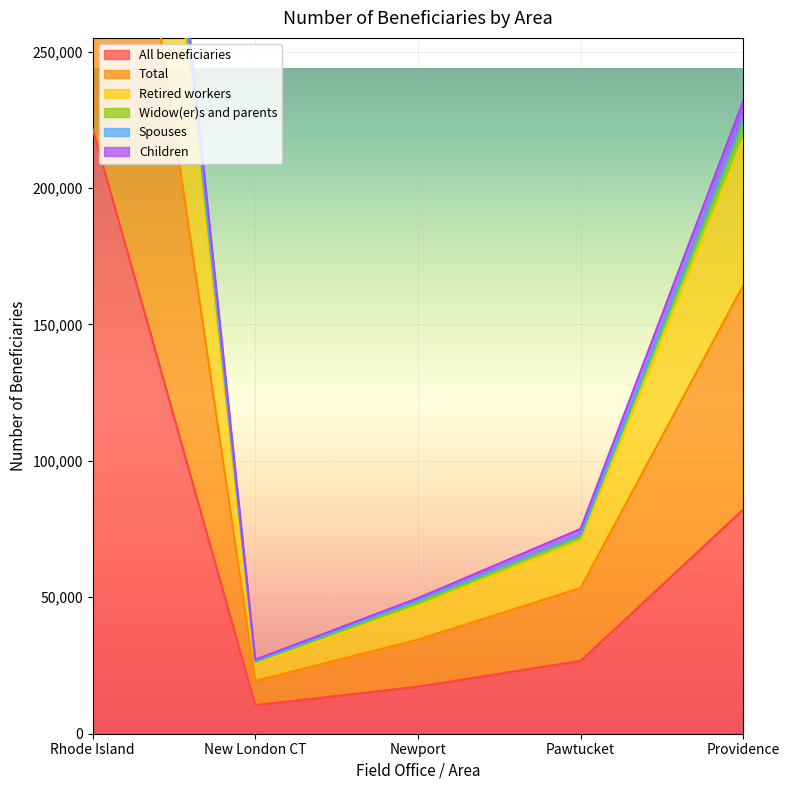

True or false: Total and Children intersect in this chart.

False